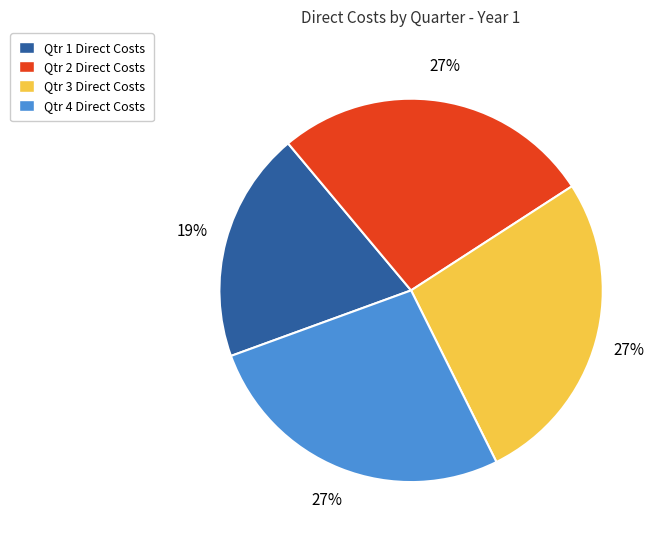

What percentage is the Qtr 4 slice, to the nearest percent?

27%